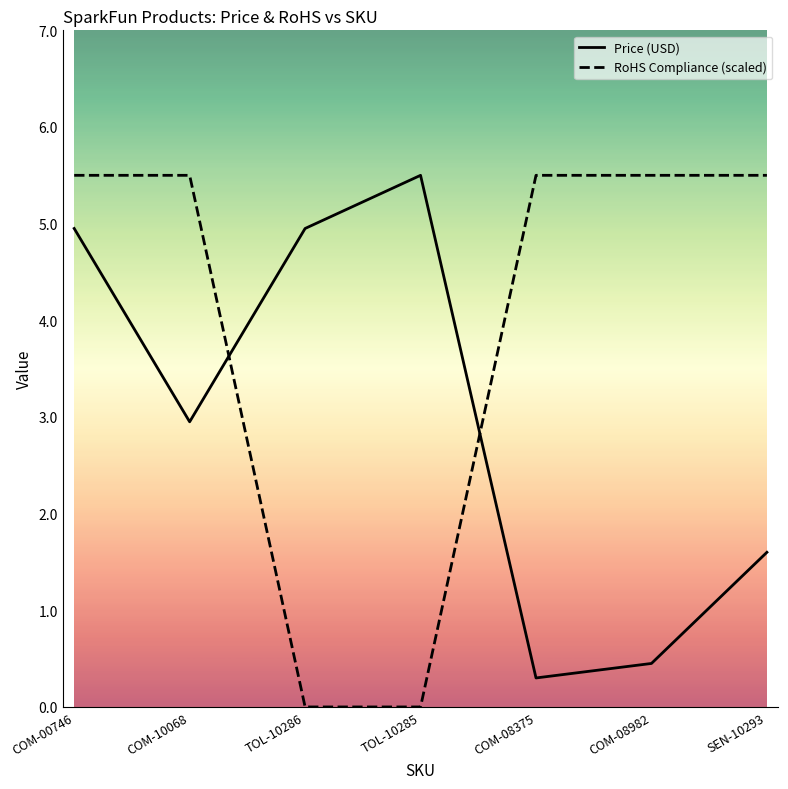

What is the lowest value of the Price (USD) series?

0.3